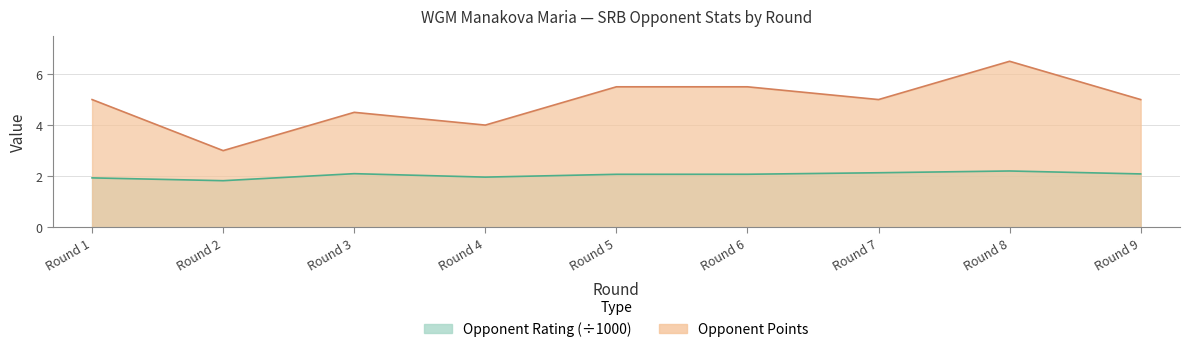

Where is the first local minimum for Opponent Rating?

Round 2